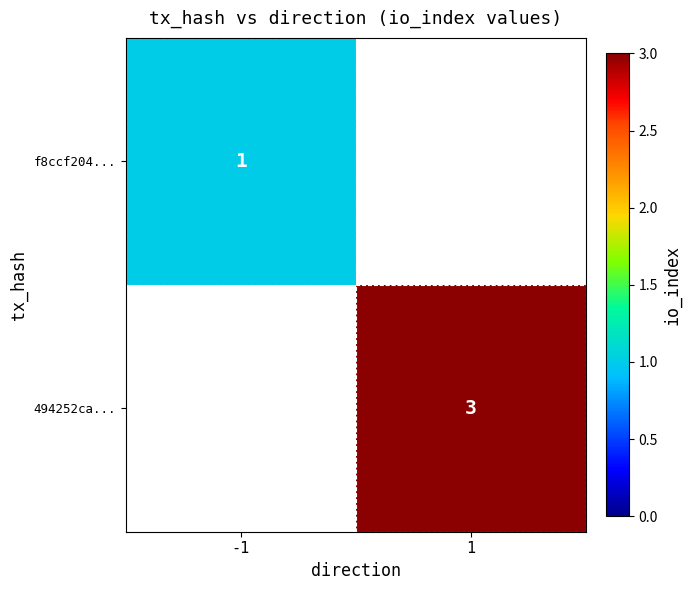

Is the value of f8ccf204... at -1 greater than the value of 494252ca... at 1?

No